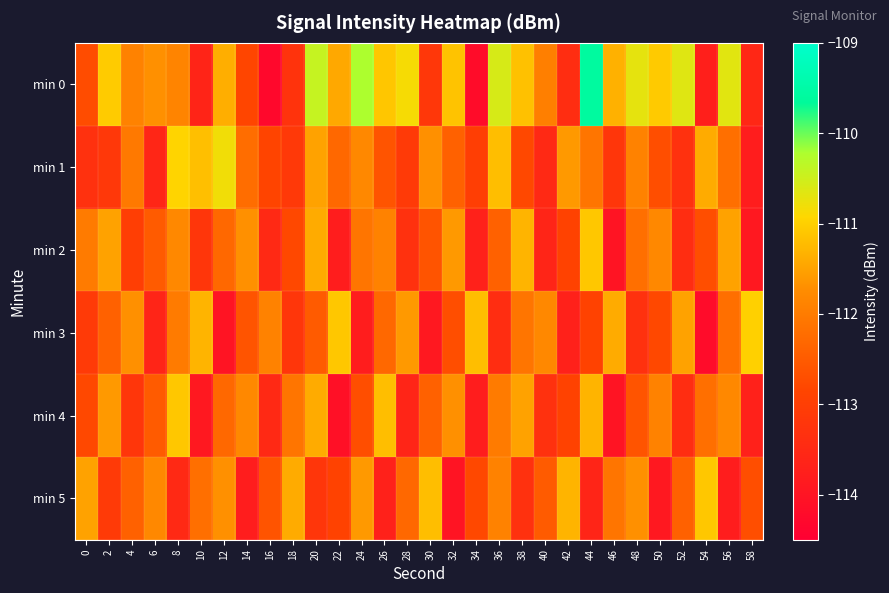

How many categories are shown in the chart?

30